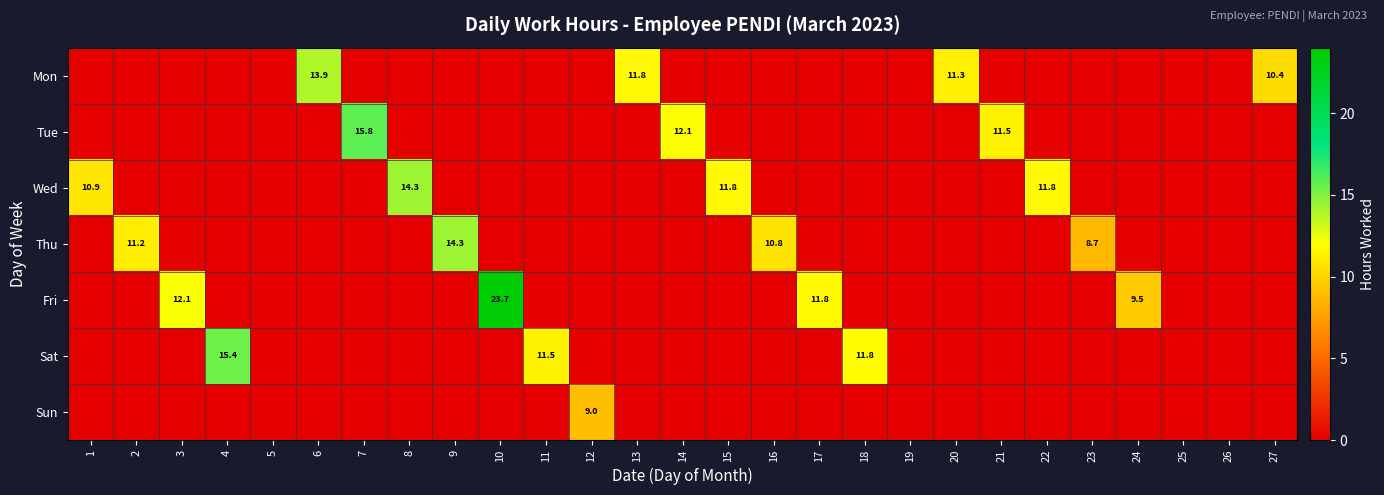

The Thu series shows 8.7 at 23. True or false?

True